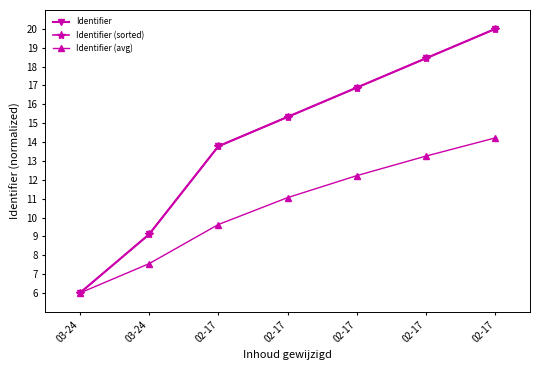

Is this an area chart (filled region under the line)?

No